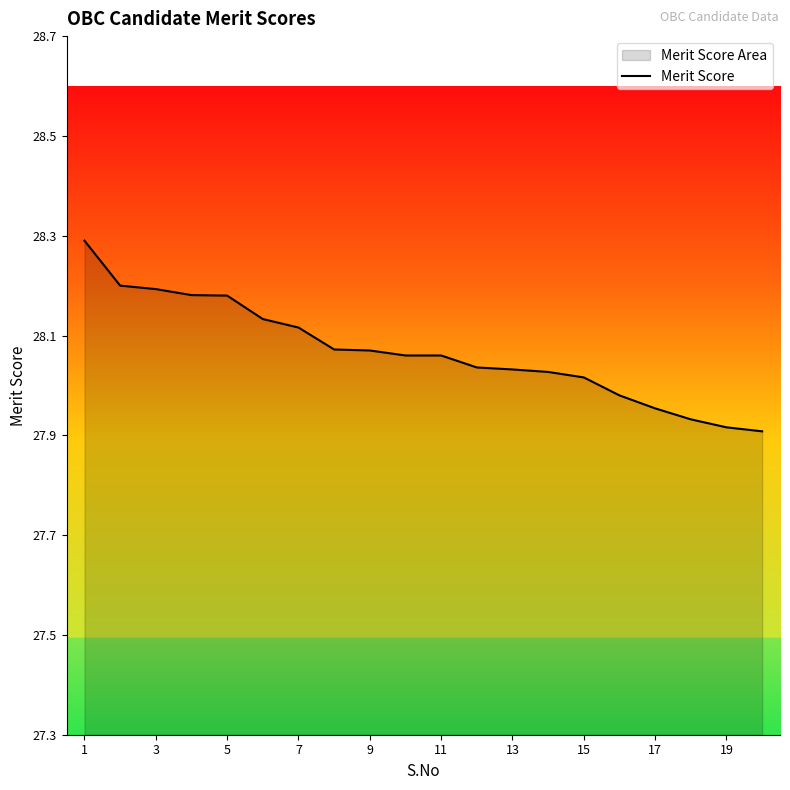

What is the difference between the second highest and second lowest values?

0.3